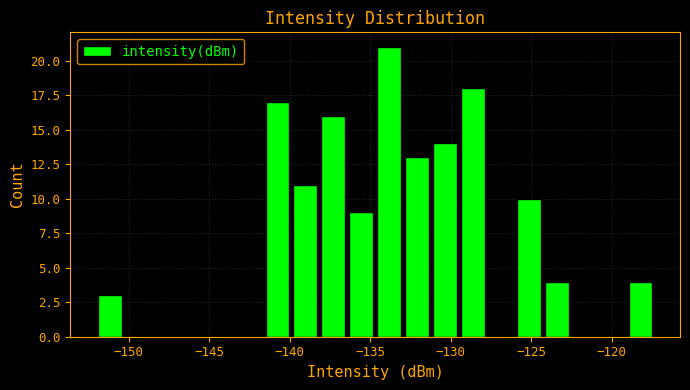

Around what value on the x-axis is the tallest bar? Give the approximate position of its centre, as read against the axis.

-134.0